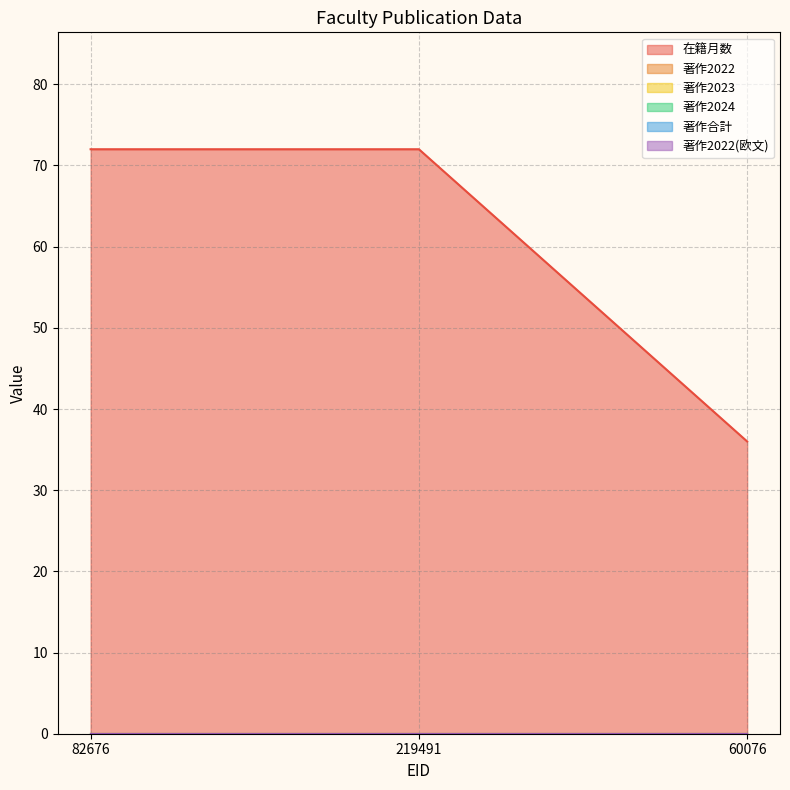

Reading left to right, list all the values displayed in this chart.

在籍月数: 72	72	36
著作2022: 0	0	0
著作2023: 0	0	0
著作2024: 0	0	0
著作合計: 0	0	0
著作2022(欧文): 0	0	0